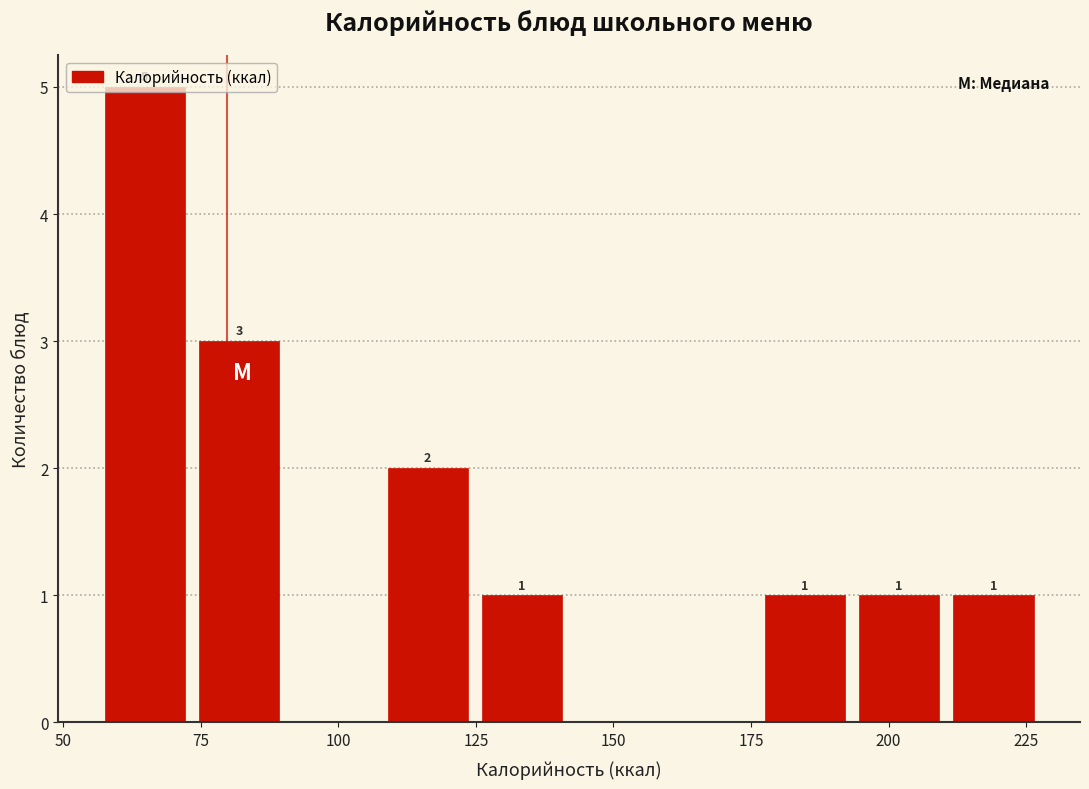

Read against the x-axis, roughly where is the centre of the tallest bar?

65